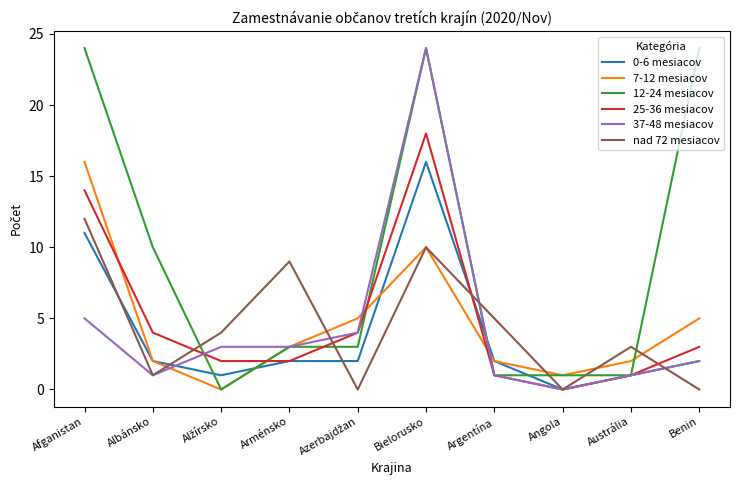

Which series has the largest total across all categories?

12-24 mesiacov